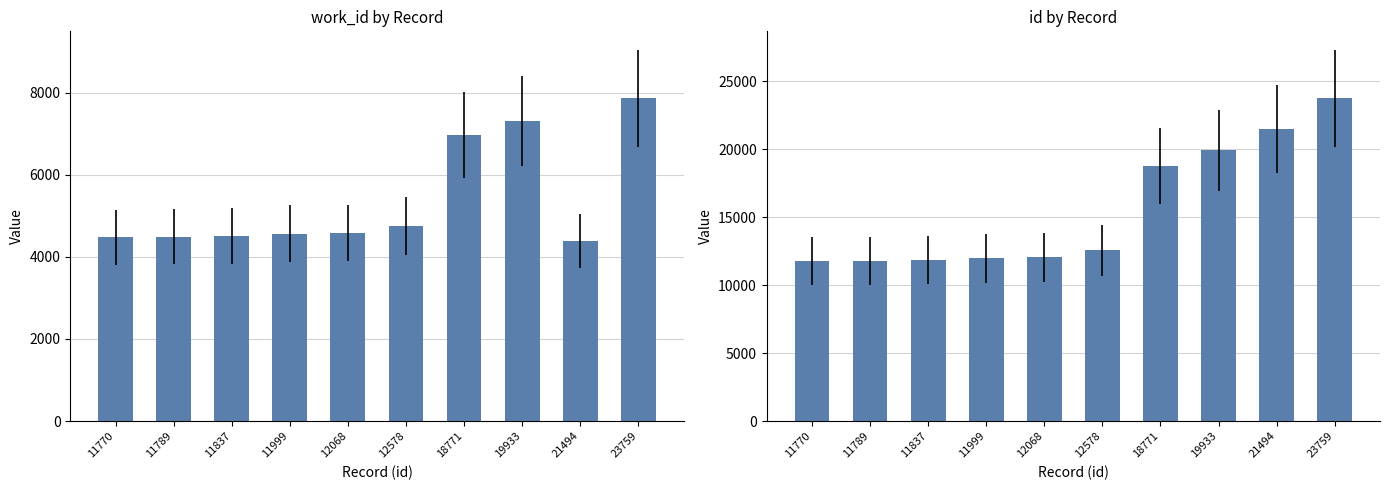

What is the greatest value displayed?

23759